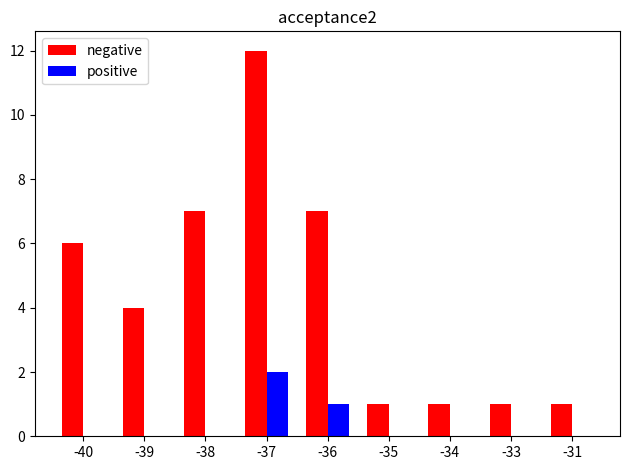

Count the number of data series in this chart.

2